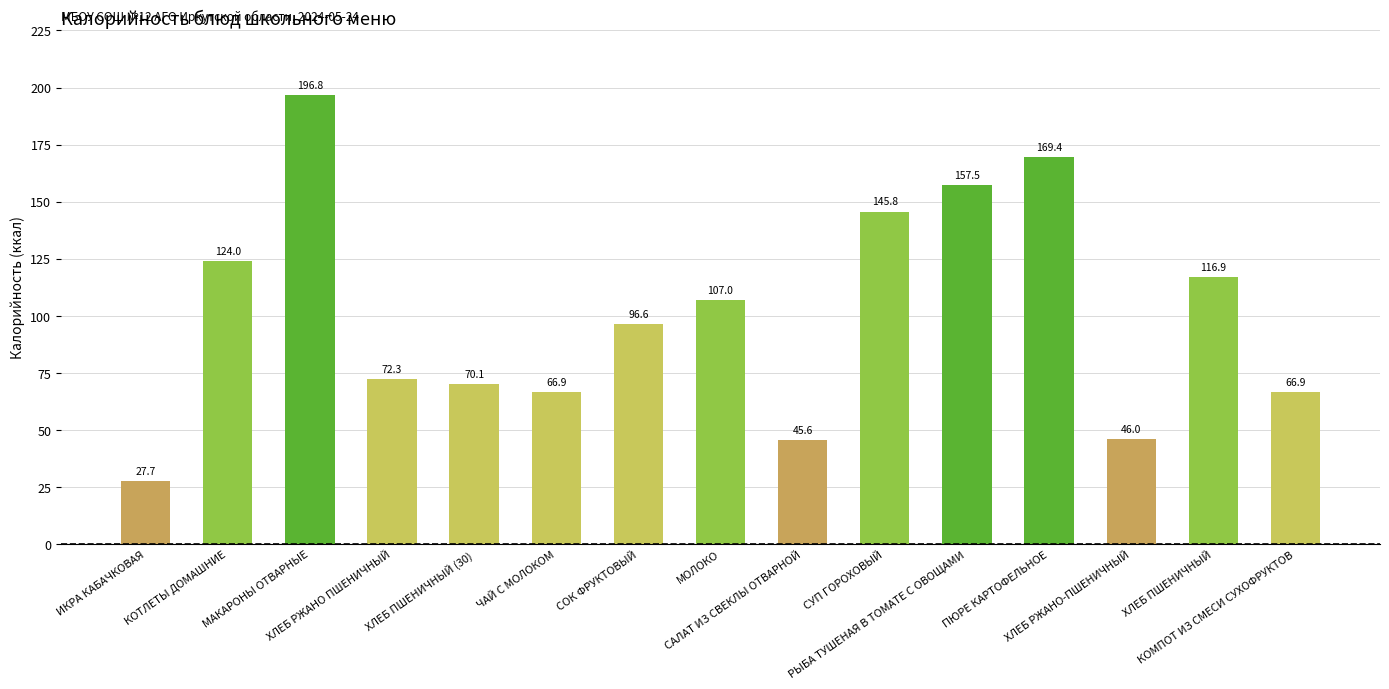

What is the average value?

100.6